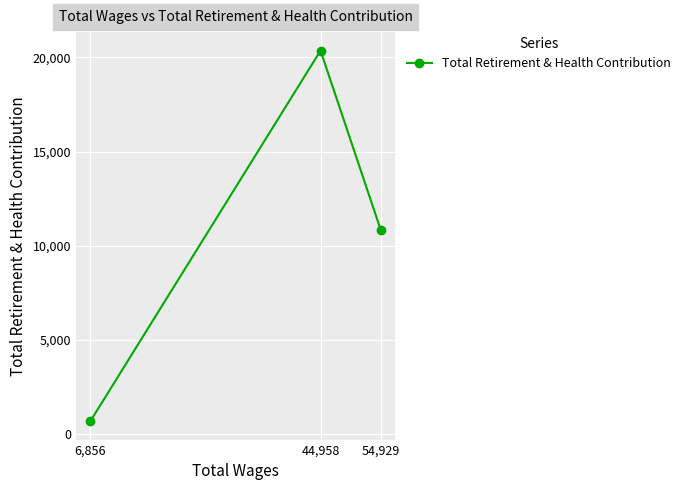

How many lines are shown in the chart?

1